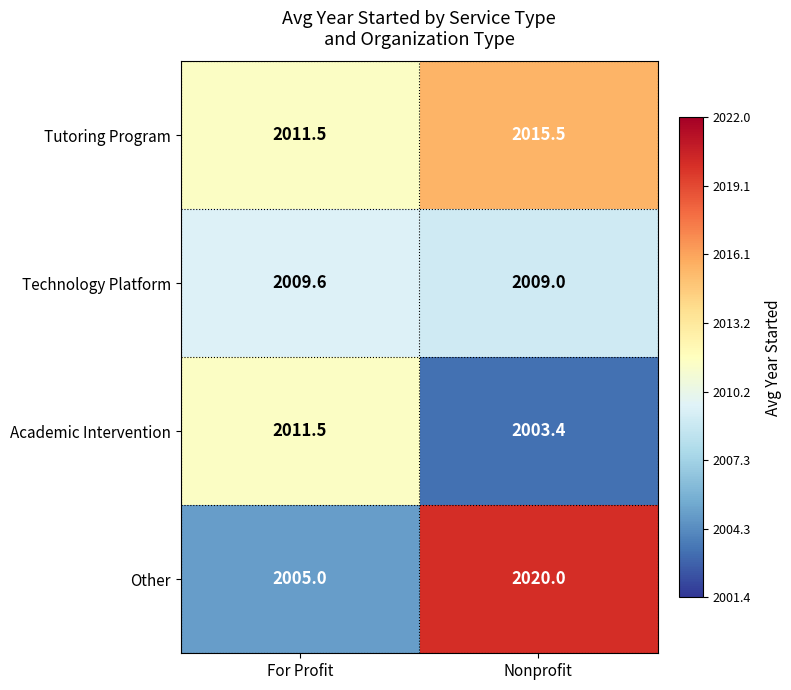

Rank the series at Nonprofit from highest to lowest value.

Other, Tutoring Program, Technology Platform, Academic Intervention